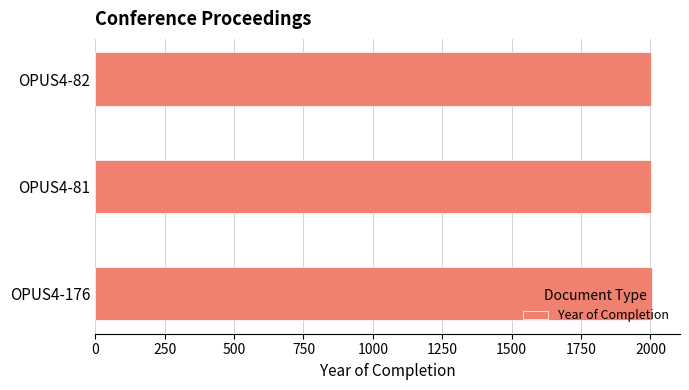

How many values are between 2003 and 2006?

3